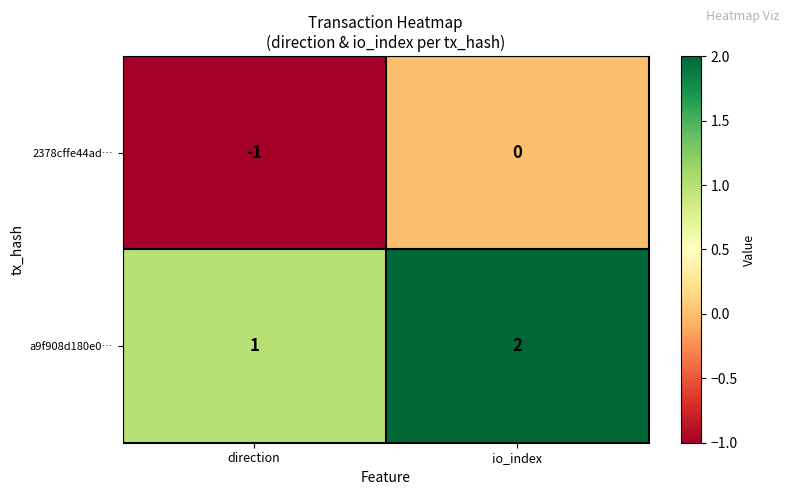

At which label is a9f908d180e0… closest to 1?

direction